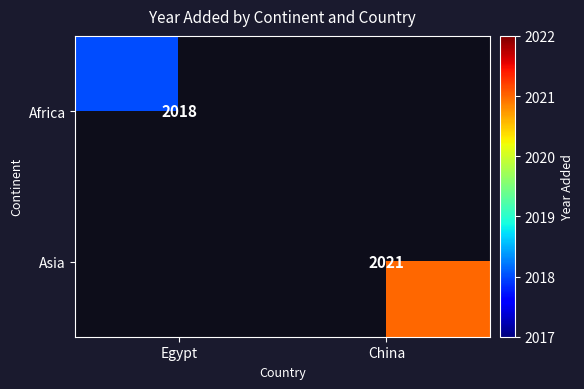

What is the smallest value displayed?

2018.0